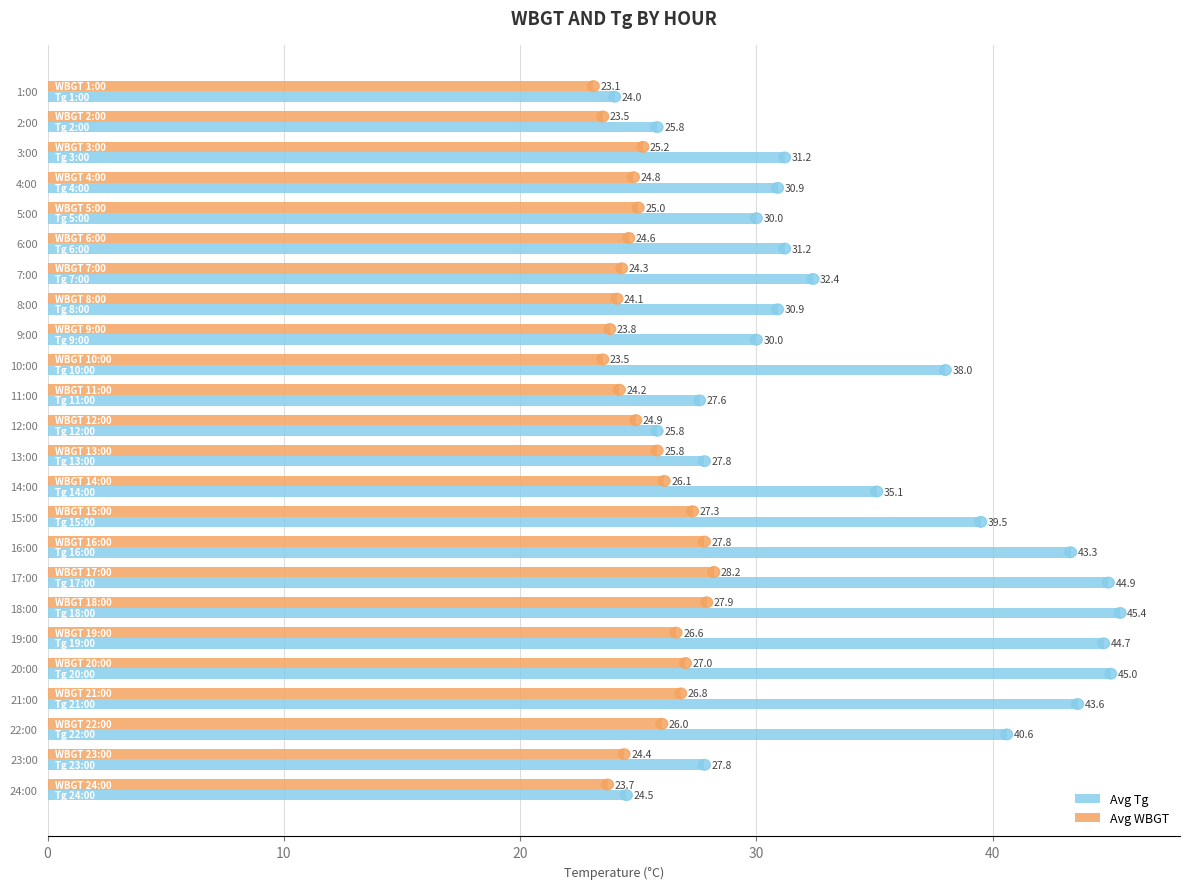

What is the minimum value shown in the chart?

23.1